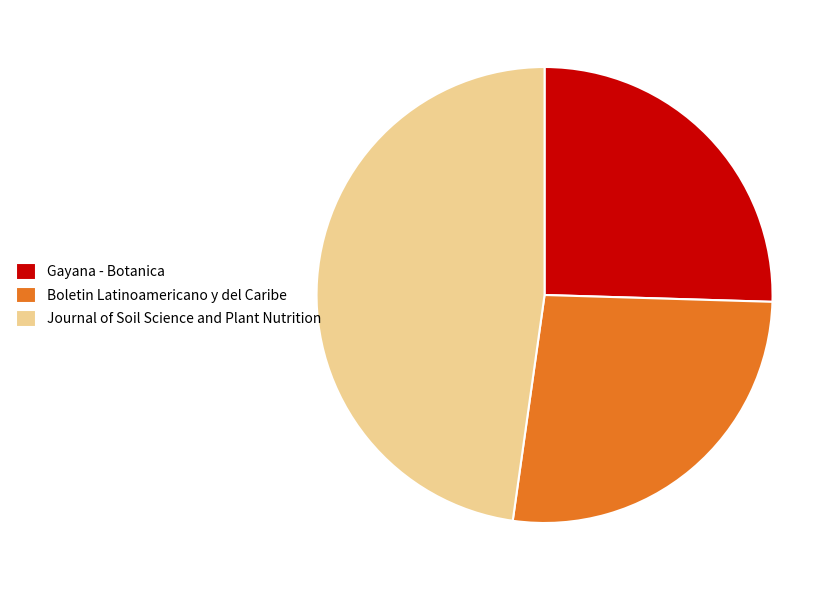

Rank the categories by value from highest to lowest.

Journal of Soil Science and Plant Nutrition, Boletin Latinoamericano y del Caribe, Gayana - Botanica